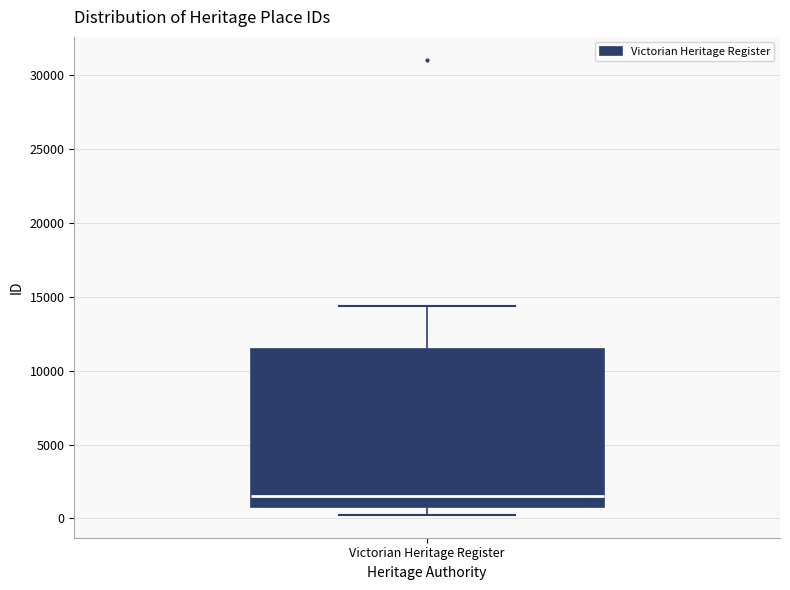

Transcribe this box plot: give where the median line is, the range the box spans, and where the two whiskers end, as read against the y-axis. The values are not printed on the chart, so give them approximately, as read against the axis.

median 1500, box 500 to 11500, whiskers 0 to 14500